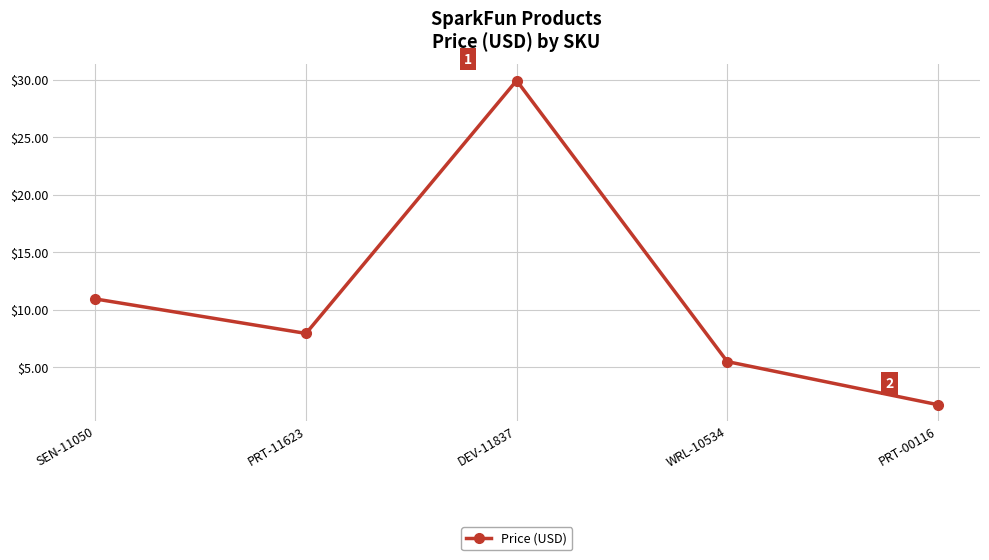

At which category does the data reach its first local peak?

DEV-11837